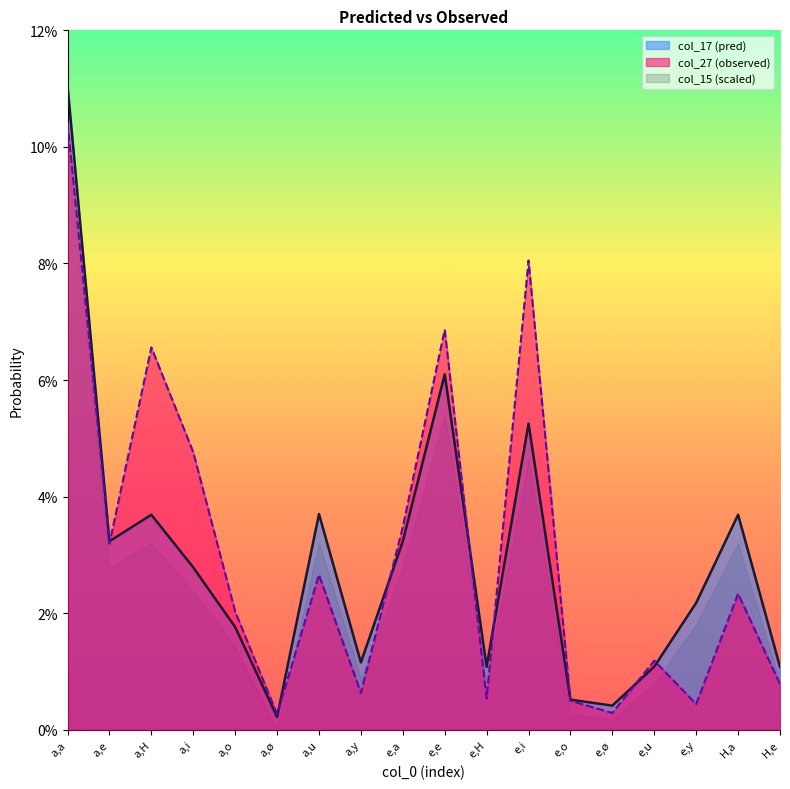

What is the value of the col_27 point at the 12th from the left?

0.1